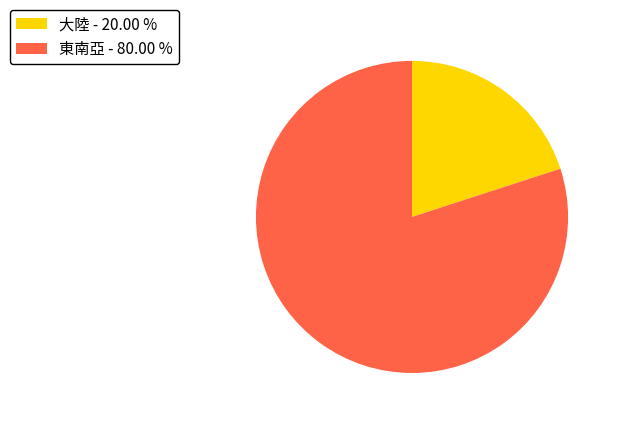

Which slice represents more than half of the pie?

東南亞 - 80.00 %